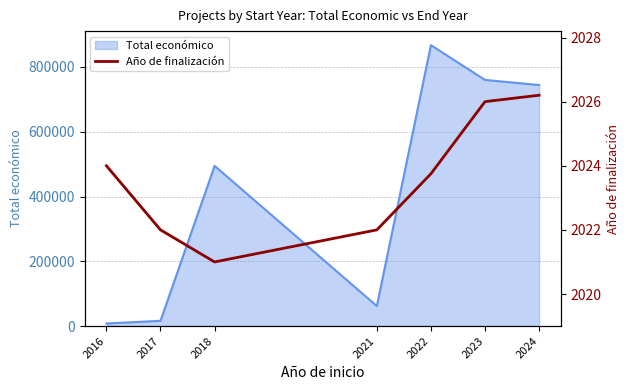

Reading left to right, list all the values displayed in this chart.

2016=2024.0	2017=2022.0	2018=2021.0	2021=2022.0	2022=2023.8	2023=2026.0	2024=2026.2